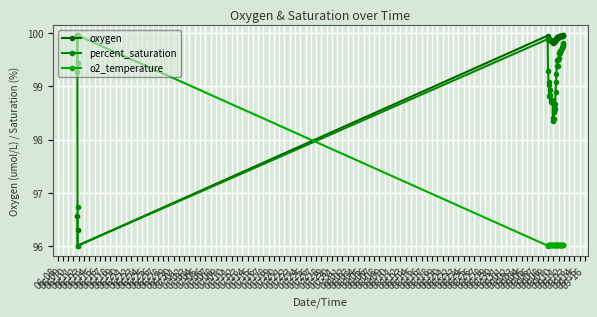

Where is o2_temperature nearest to the value 97?

07-17